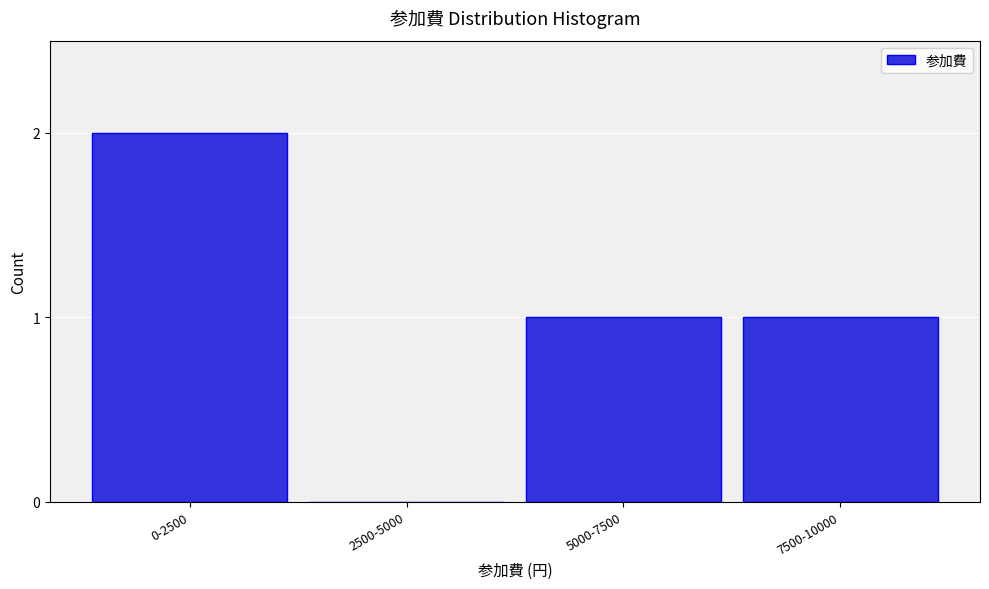

Reading right to left, transcribe all the data shown in this chart.

7500-10000=1	5000-7500=1	2500-5000=0	0-2500=2